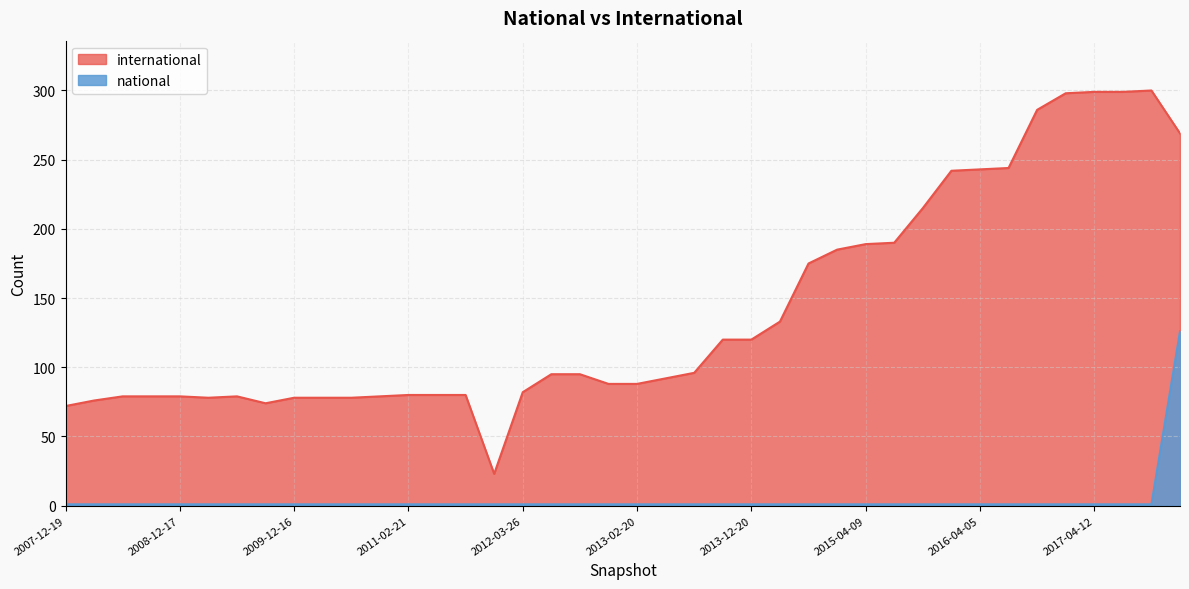

Which category has the highest value in the national series?

2017-12-22